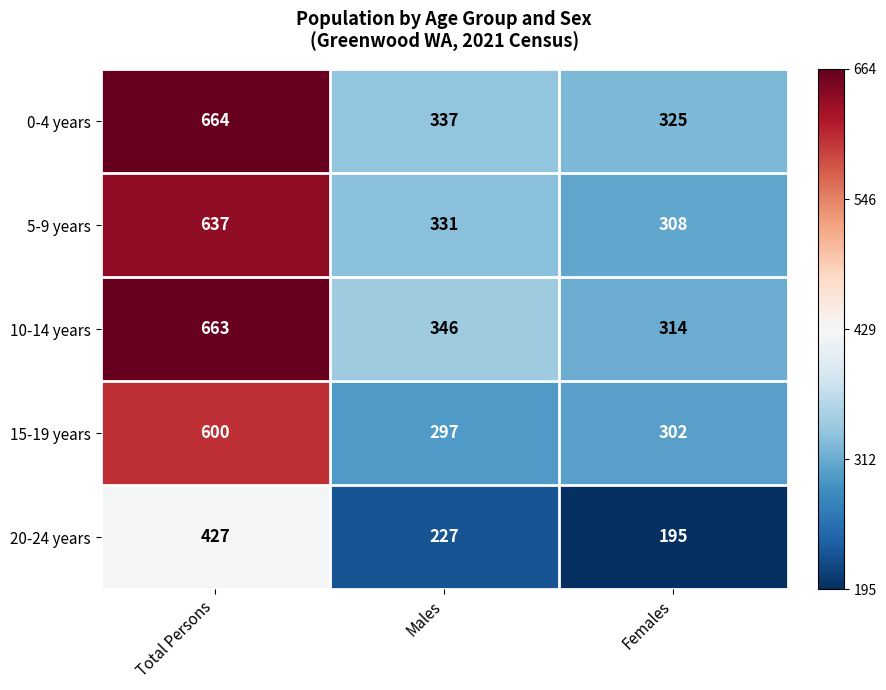

At which label is 15-19 years closest to 448?

Females